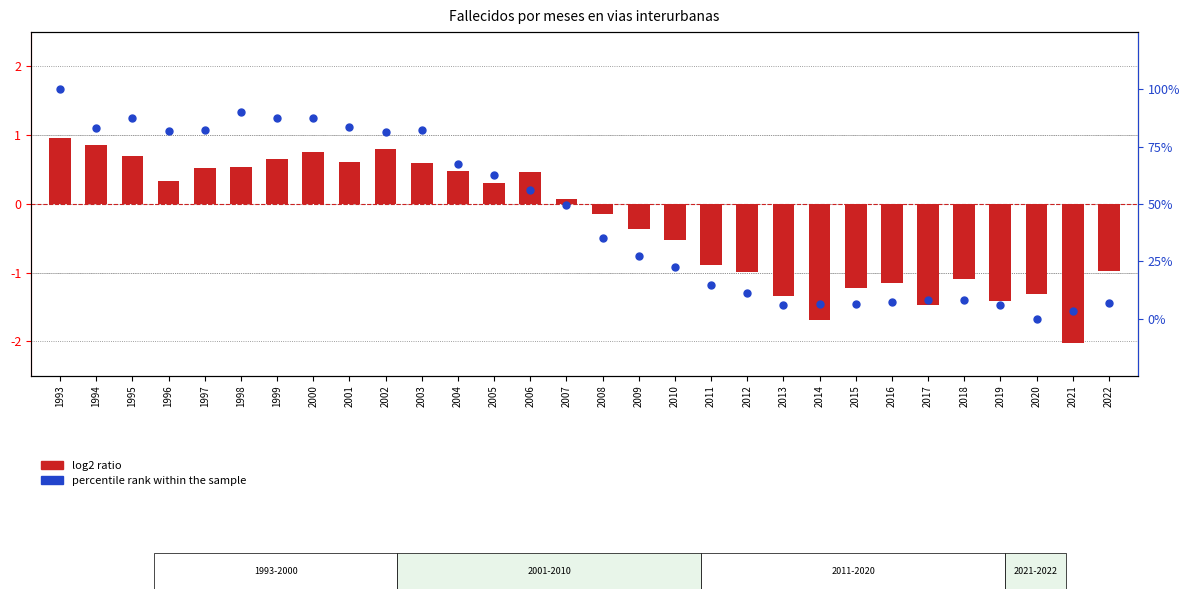

Which series contains the highest Y value?

percentile rank within the sample